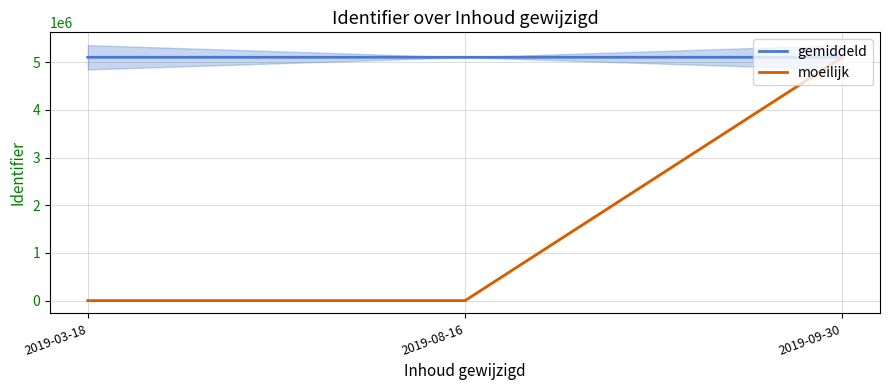

What is the greatest value displayed?

5102662.0